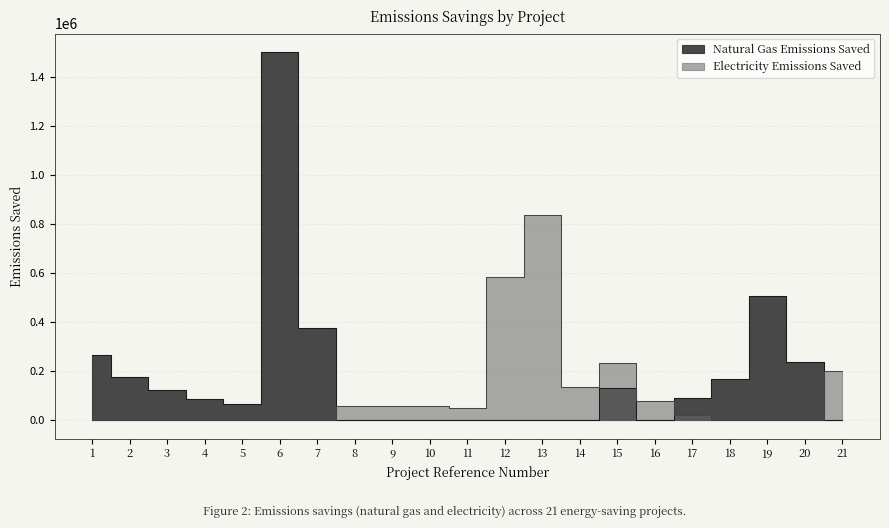

What is the sum of the Electricity Emissions Saved values at 9 and 2?

59068.9